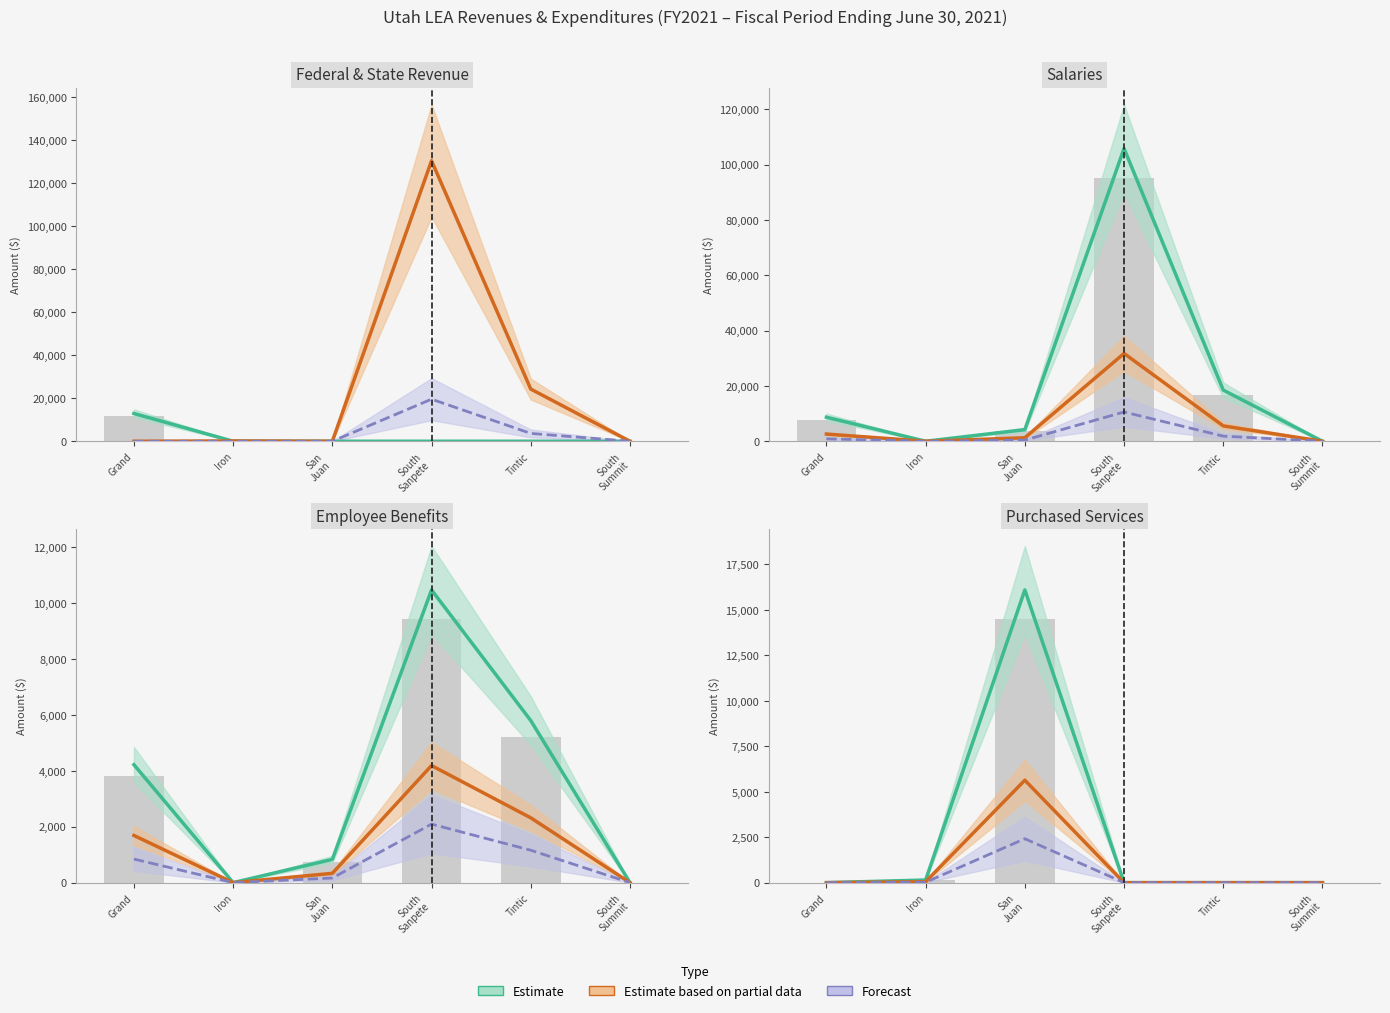

Reading left to right, extract all data points from this chart.

Estimate: 0.0	144.8	16100.0	0.0	0.0	0.0
Estimate based on partial data: 0.0	50.7	5635.0	0.0	0.0	0.0
Forecast: 0.0	21.7	2415.0	0.0	0.0	0.0